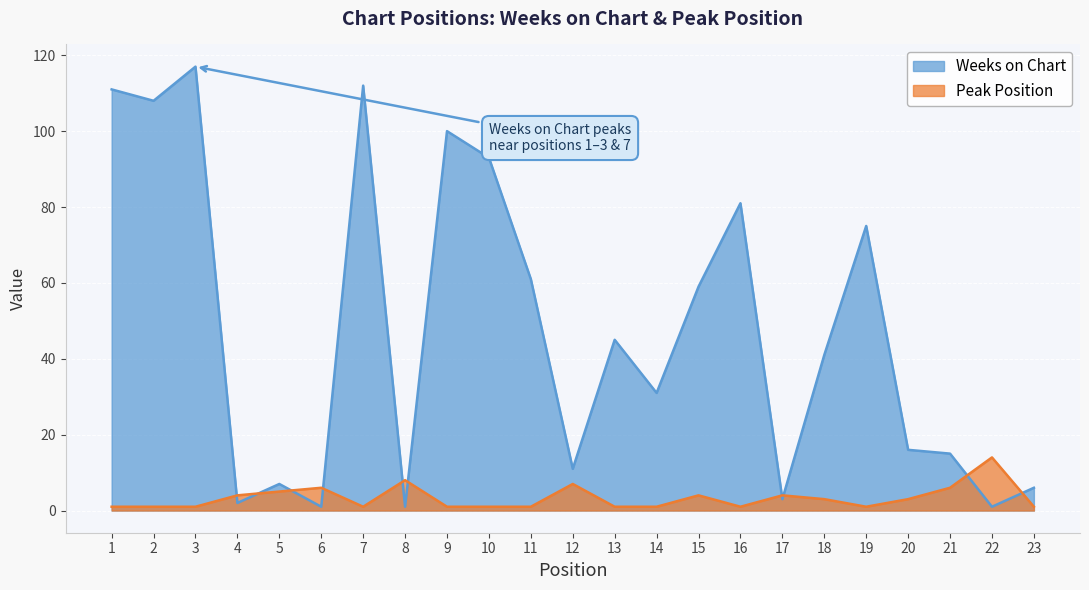

What is the difference between the maximum and minimum values in the Peak Position series?

13